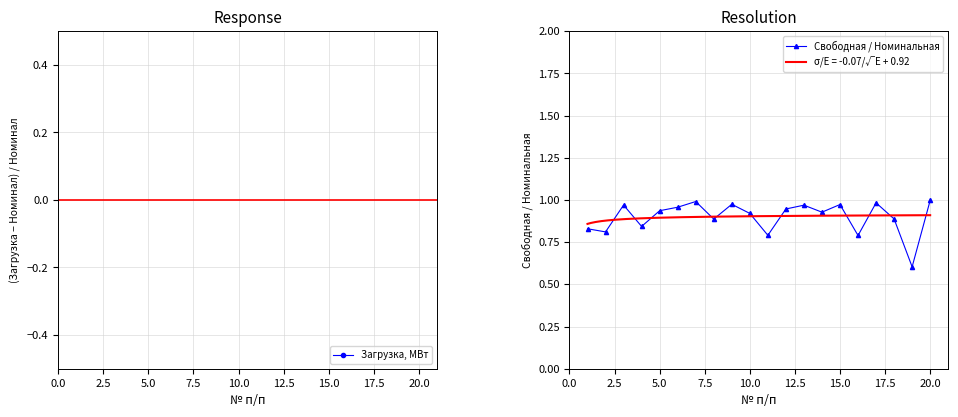

The value of Свободная / Номинальная at 5.0 is 1.4. True or false?

False